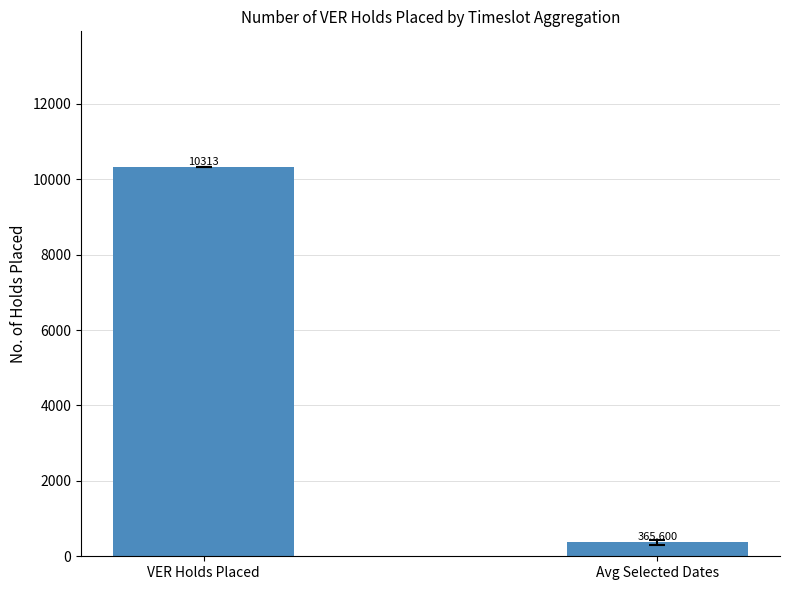

What is the value of the 1st bar from the left?

10313.0